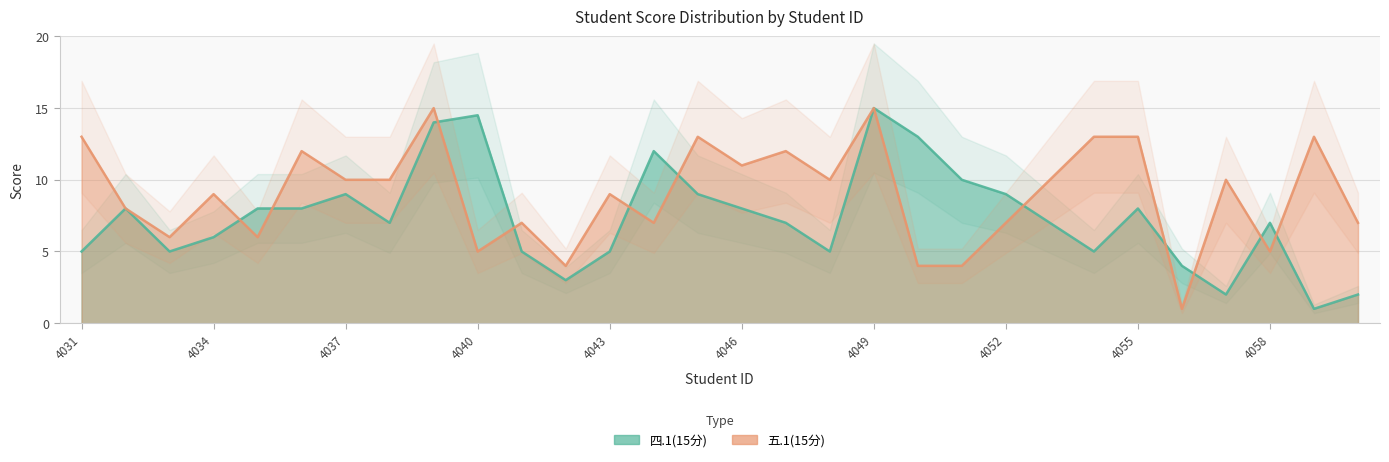

At which category is the sum across all series the highest?

4049